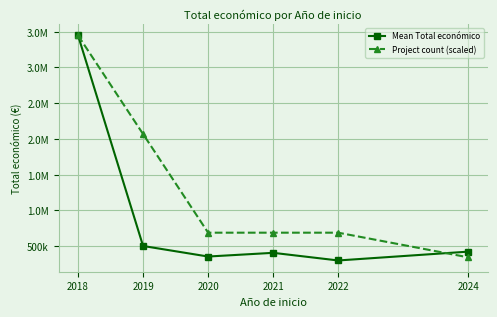

Is this an area chart (filled region under the line)?

No